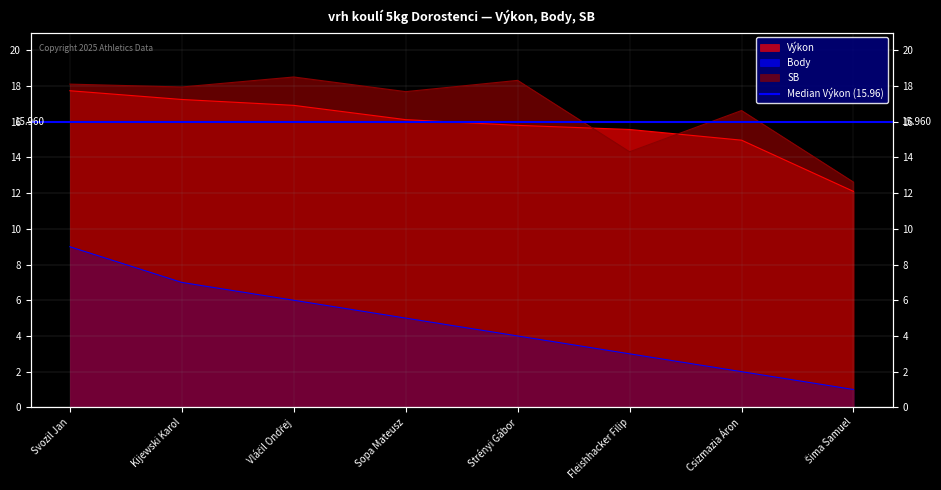

True or false: Výkon and SB cross at least once.

True